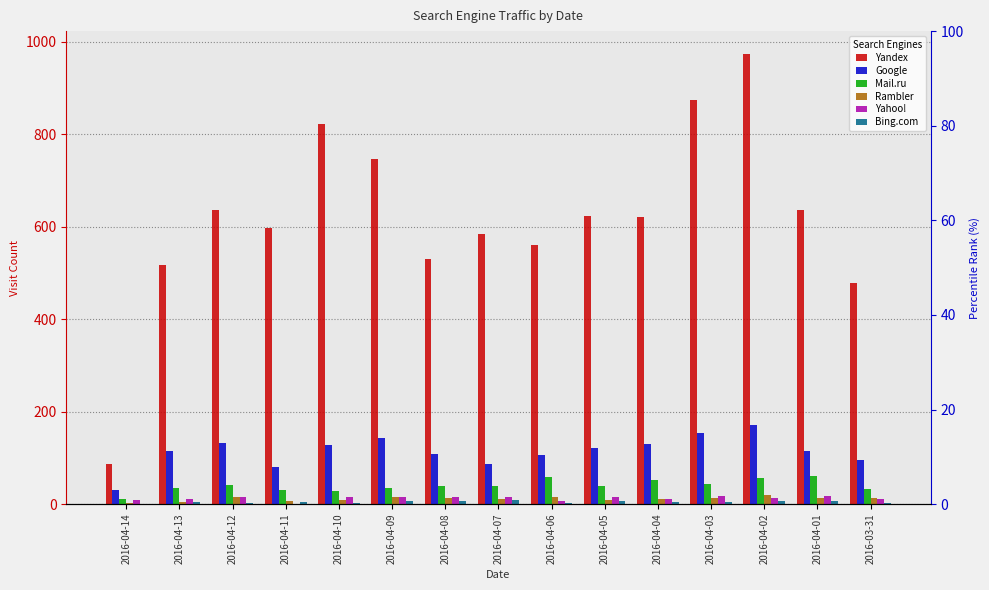

Are the bars grouped side by side (vs. stacked)?

Yes